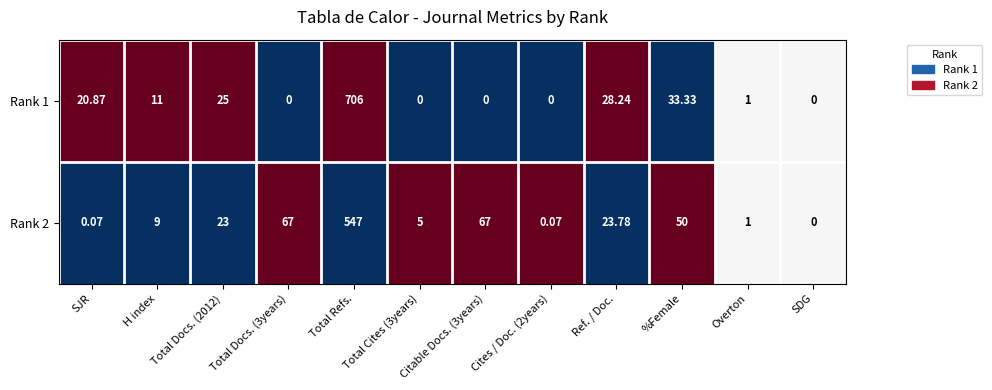

How many categories are shown in the chart?

12